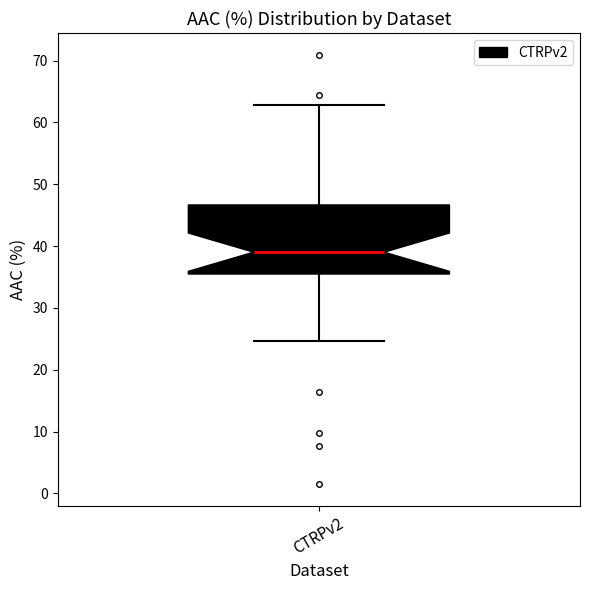

Transcribe this box plot: give where the median line is, the range the box spans, and where the two whiskers end, as read against the y-axis. The values are not printed on the chart, so give them approximately, as read against the axis.

median 39, box 35 to 47, whiskers 25 to 63